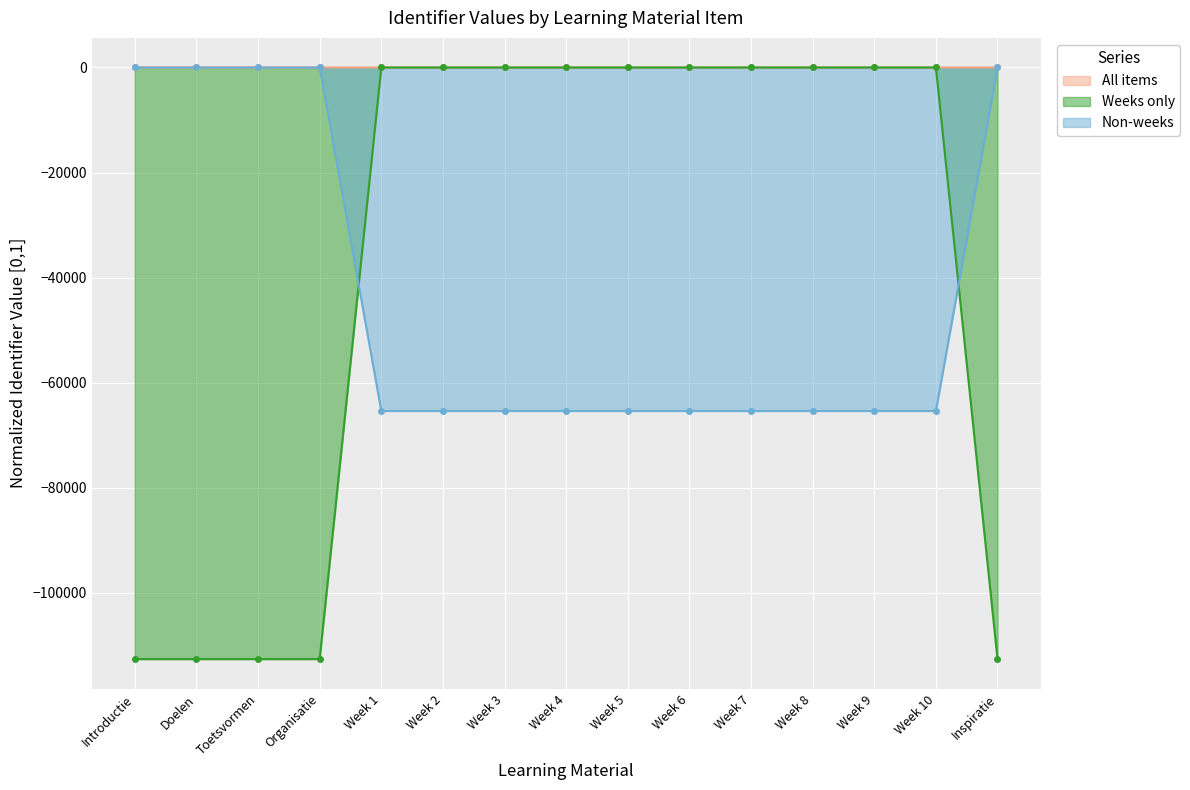

What is the value of the Weeks only point at the 2nd from the left?

-112614.1